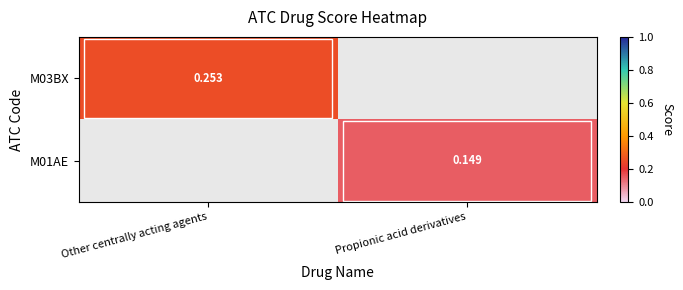

Which label corresponds to the smallest value in the chart?

Propionic acid derivatives